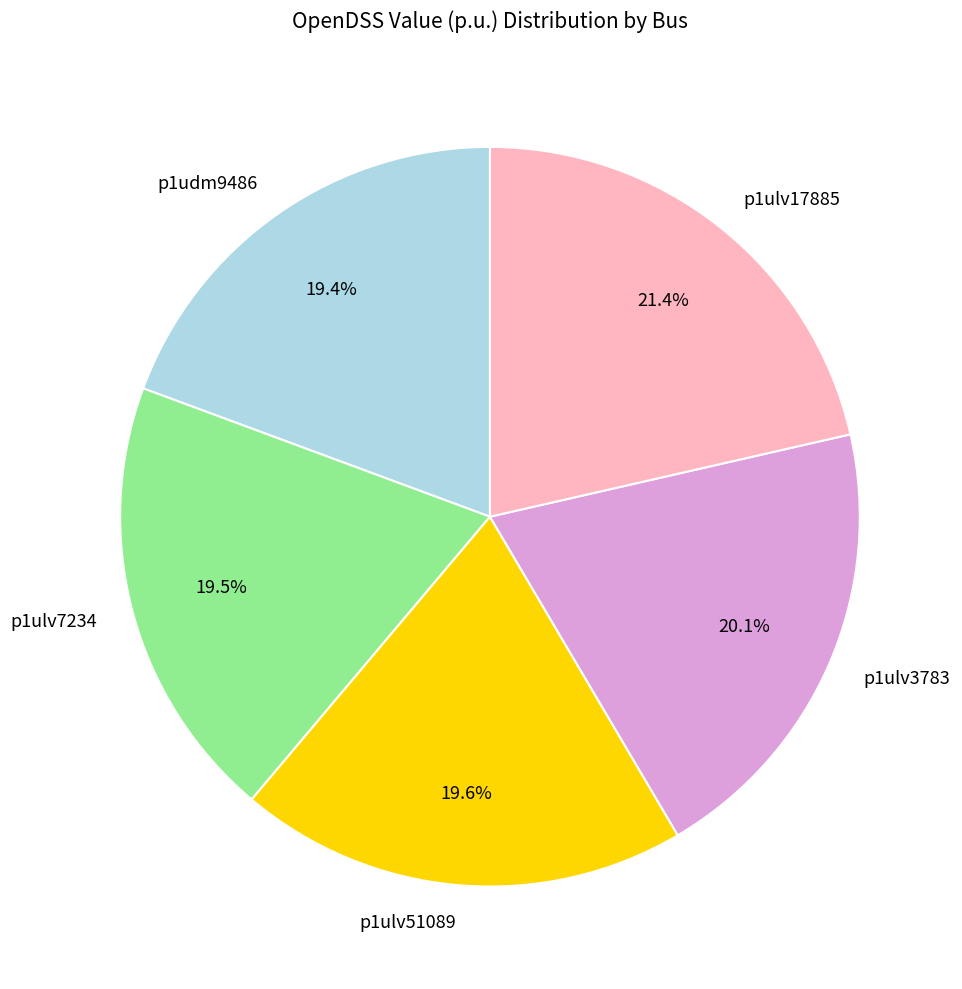

Which slice is the largest?

p1ulv17885